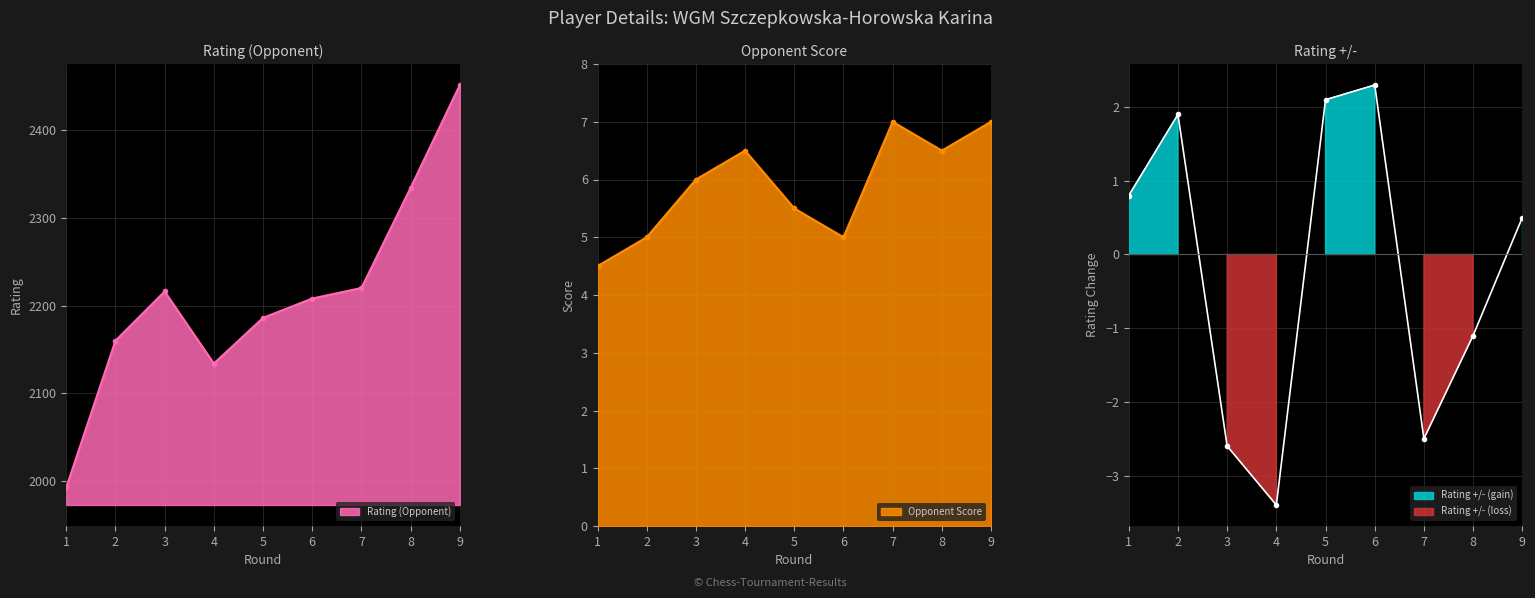

How many lines are shown in the chart?

3